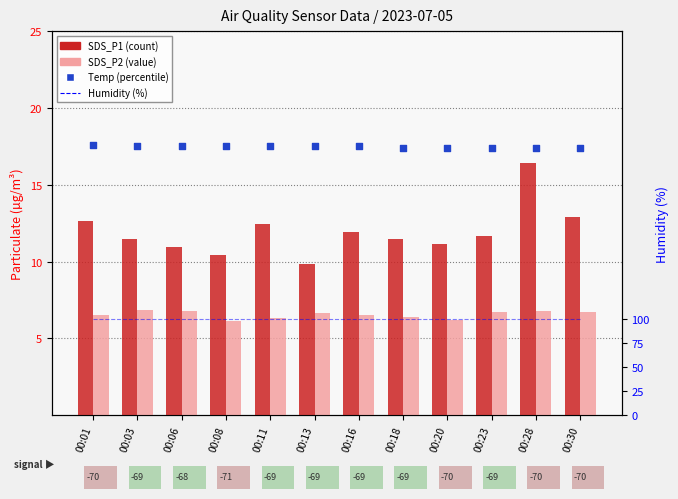

At which category is the sum across all series the highest?

00:28